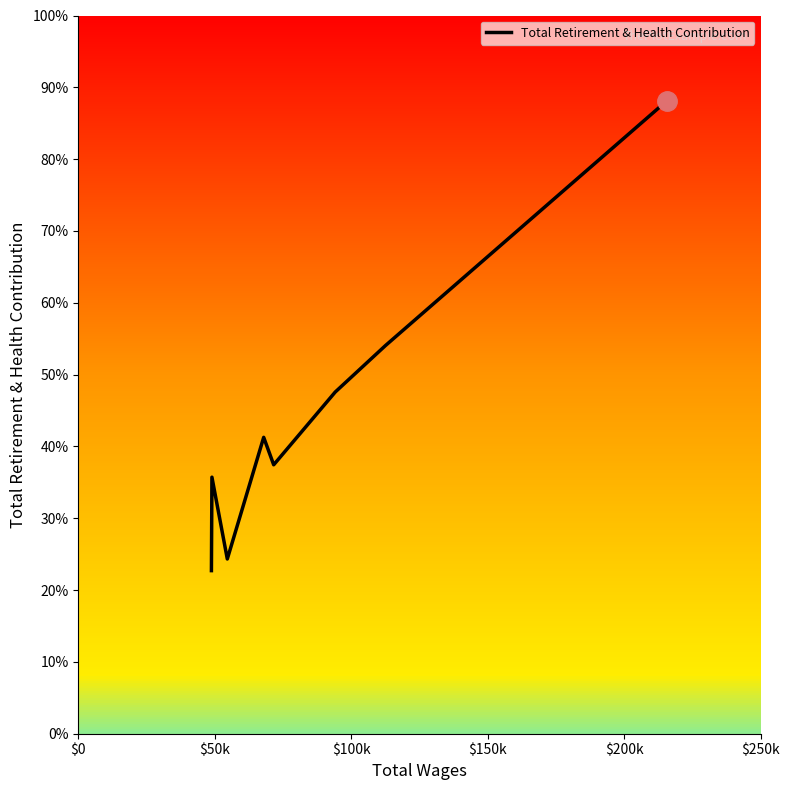

What is the difference between the second highest and minimum values?

25074